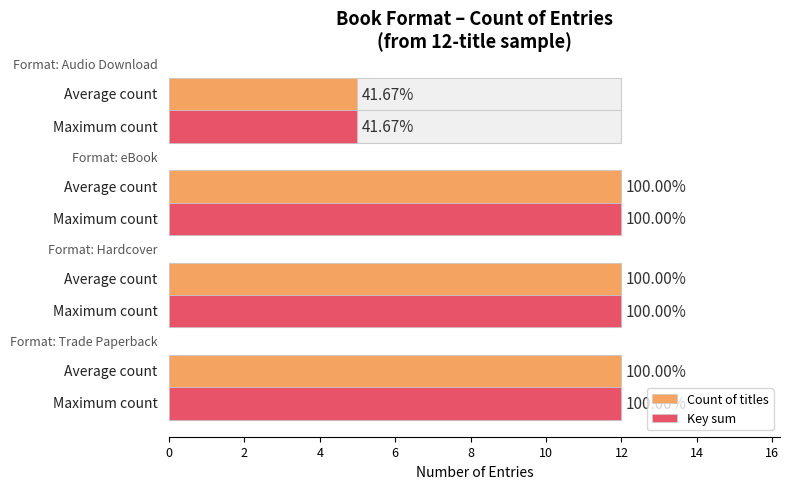

What is the sum of the Key sum values at 2 and 6?

17